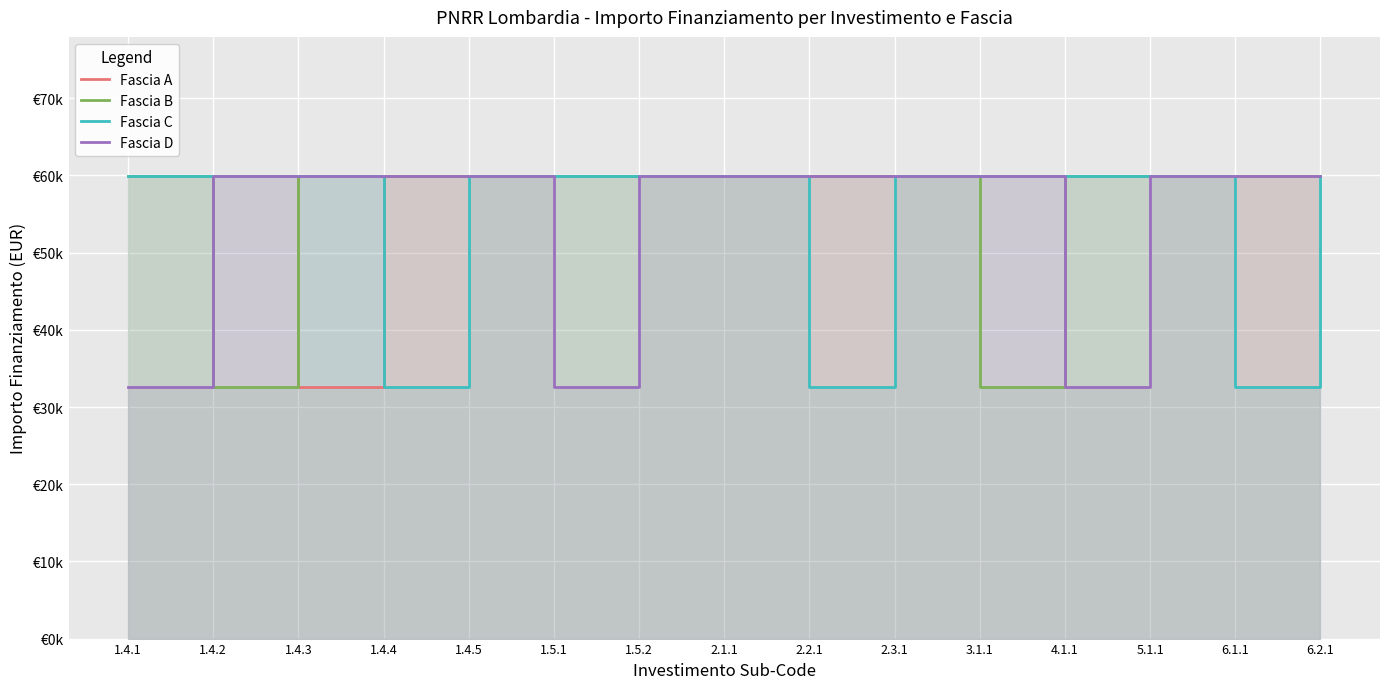

Where is the first local minimum for Fascia D?

1.5.1